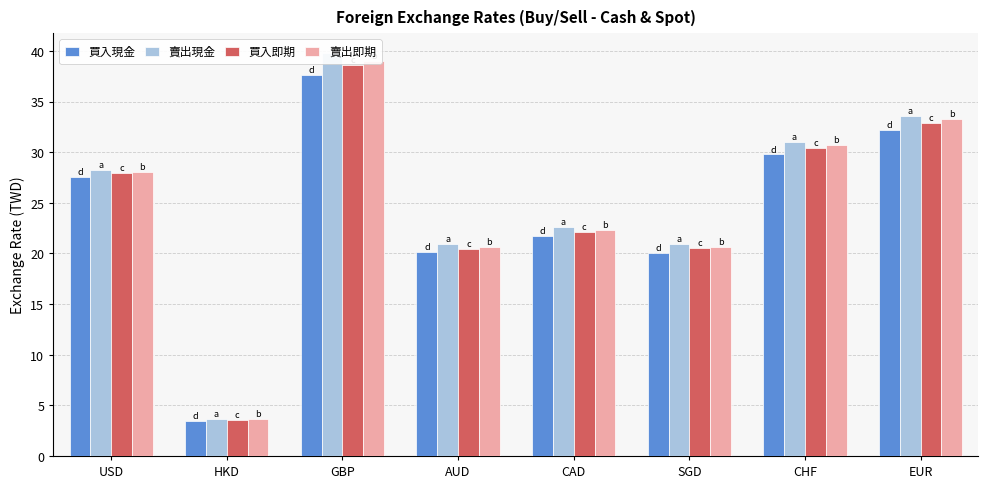

What is the total value across all series at GBP?

155.1